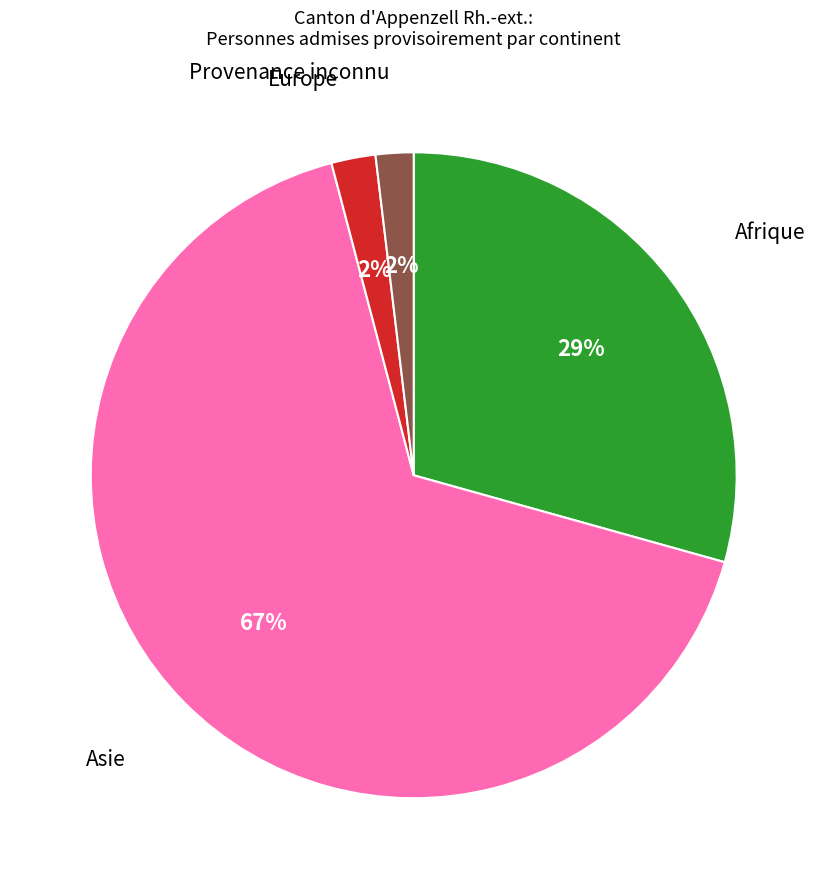

What percentage is the Provenance inconnu slice, to the nearest percent?

2%